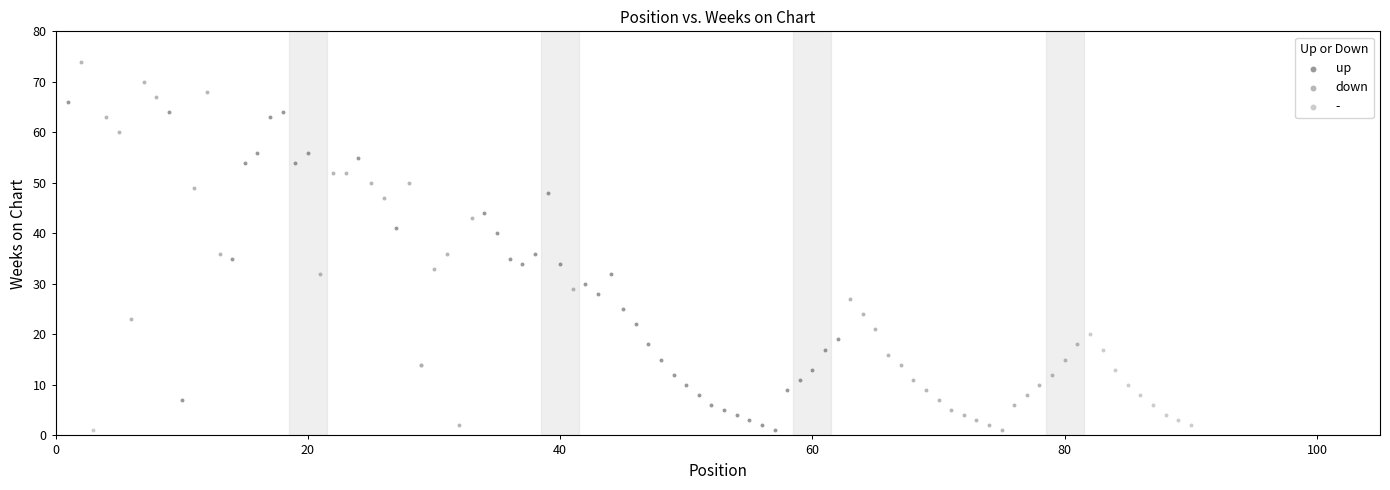

Which series has the largest Y range (max minus min)?

down